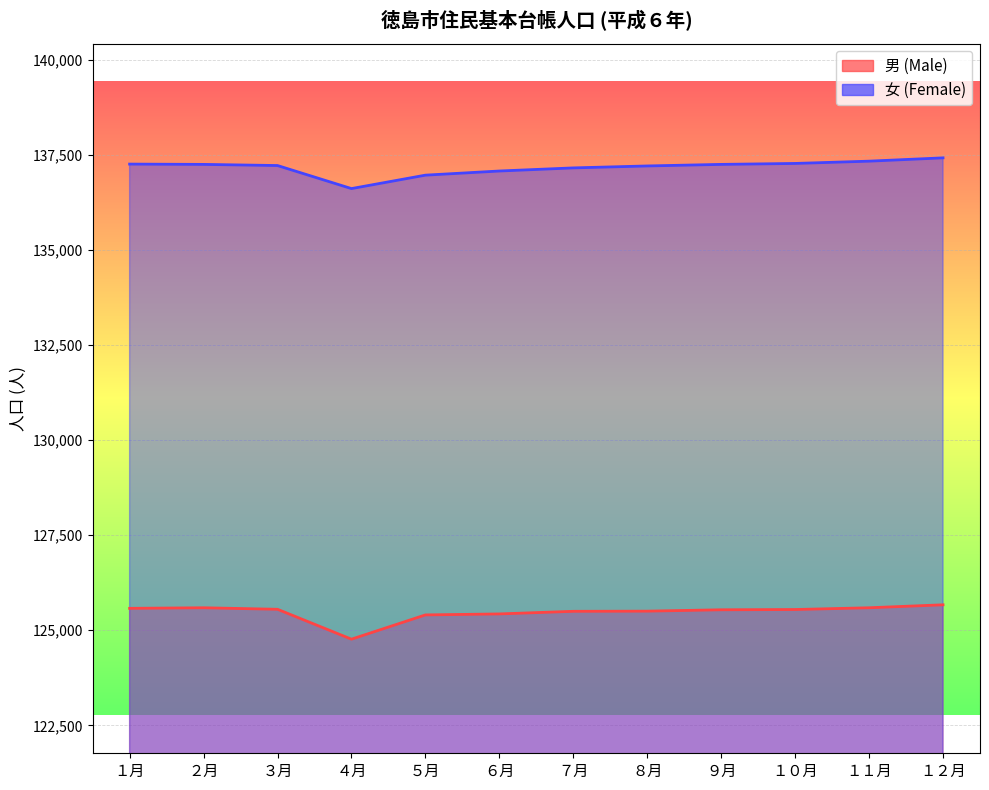

What is the difference between the 男 (Male) values at ２月 and ４月?

826